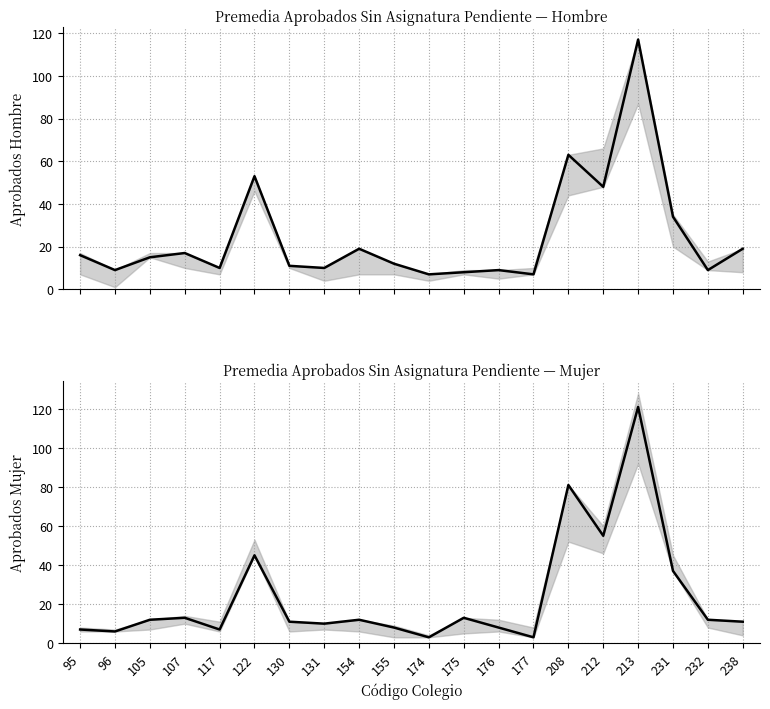

How many data points in 7 Grado Mujer are above 12?

7